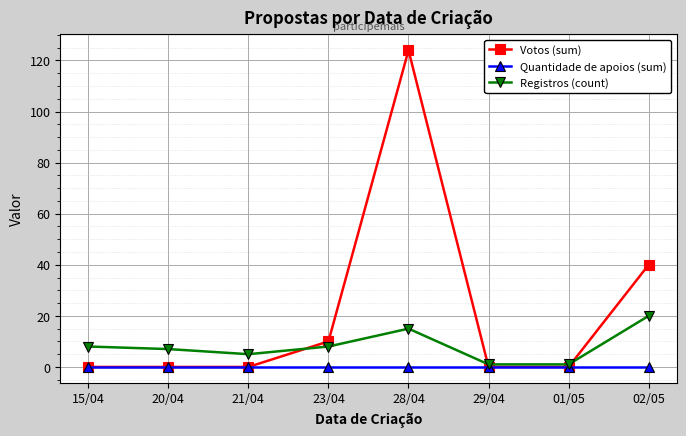

The value of Quantidade de apoios (sum) at 28/04 is 0. True or false?

True